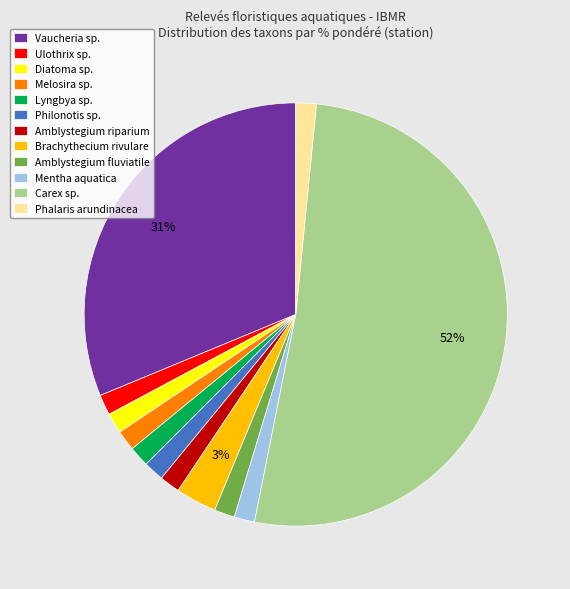

Combined, do Carex sp. and Philonotis sp. account for over 50%?

Yes